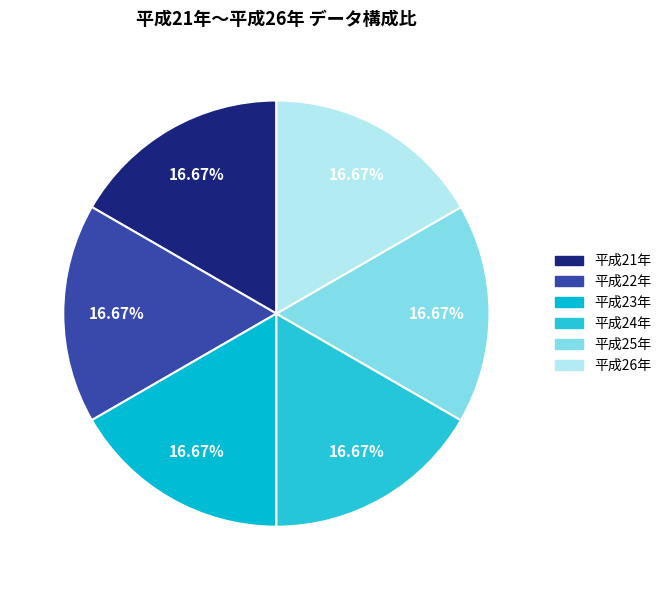

Between 平成21年 and 平成25年, which is larger?

平成25年